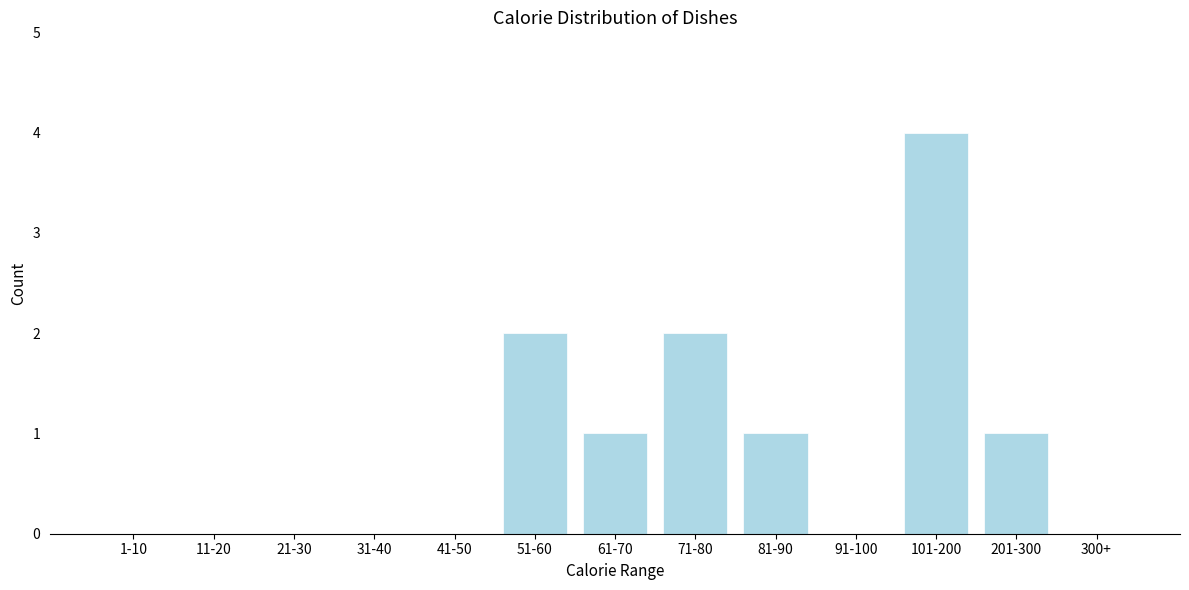

Reading right to left, extract all data points from this chart.

300+=0	201-300=1	101-200=4	91-100=0	81-90=1	71-80=2	61-70=1	51-60=2	41-50=0	31-40=0	21-30=0	11-20=0	1-10=0